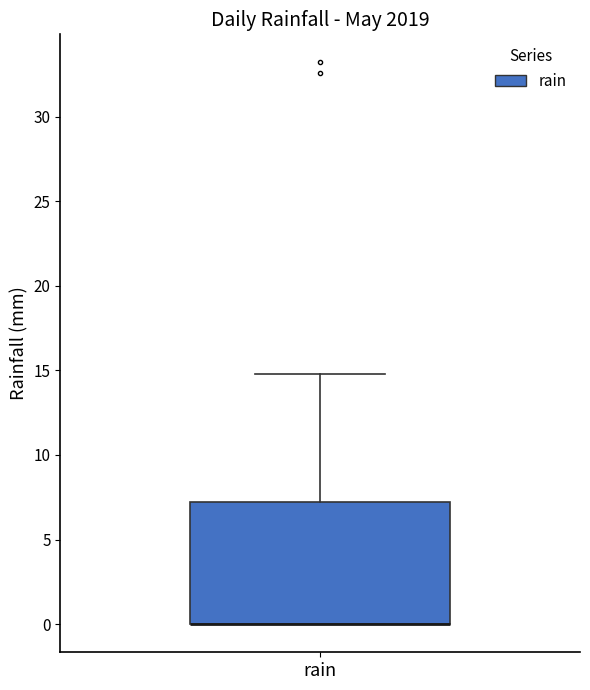

Where is the lower edge of the box for rain on the y-axis? The values are not printed on the chart, so give them approximately, as read against the axis.

0